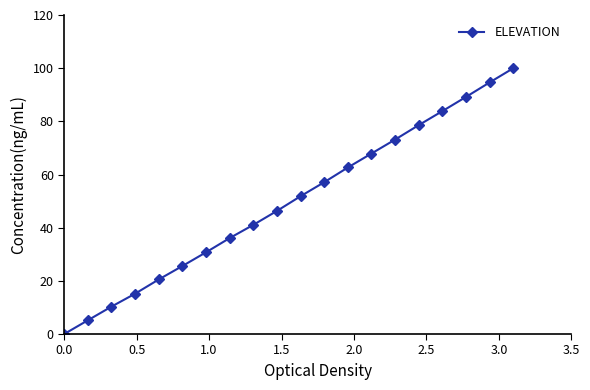

True or false: there are more than 2 points higher than both neighbors.

False